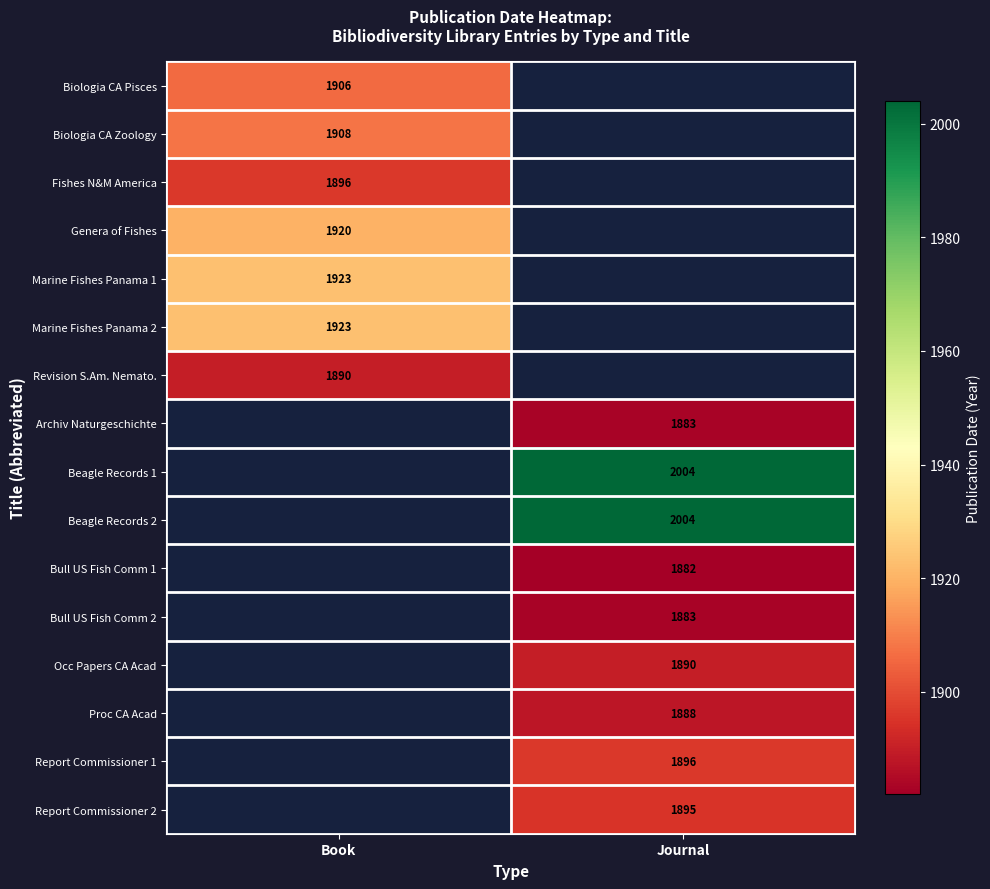

True or false: Revision S.Am. Nemato. has a value of 624.1 at Book.

False